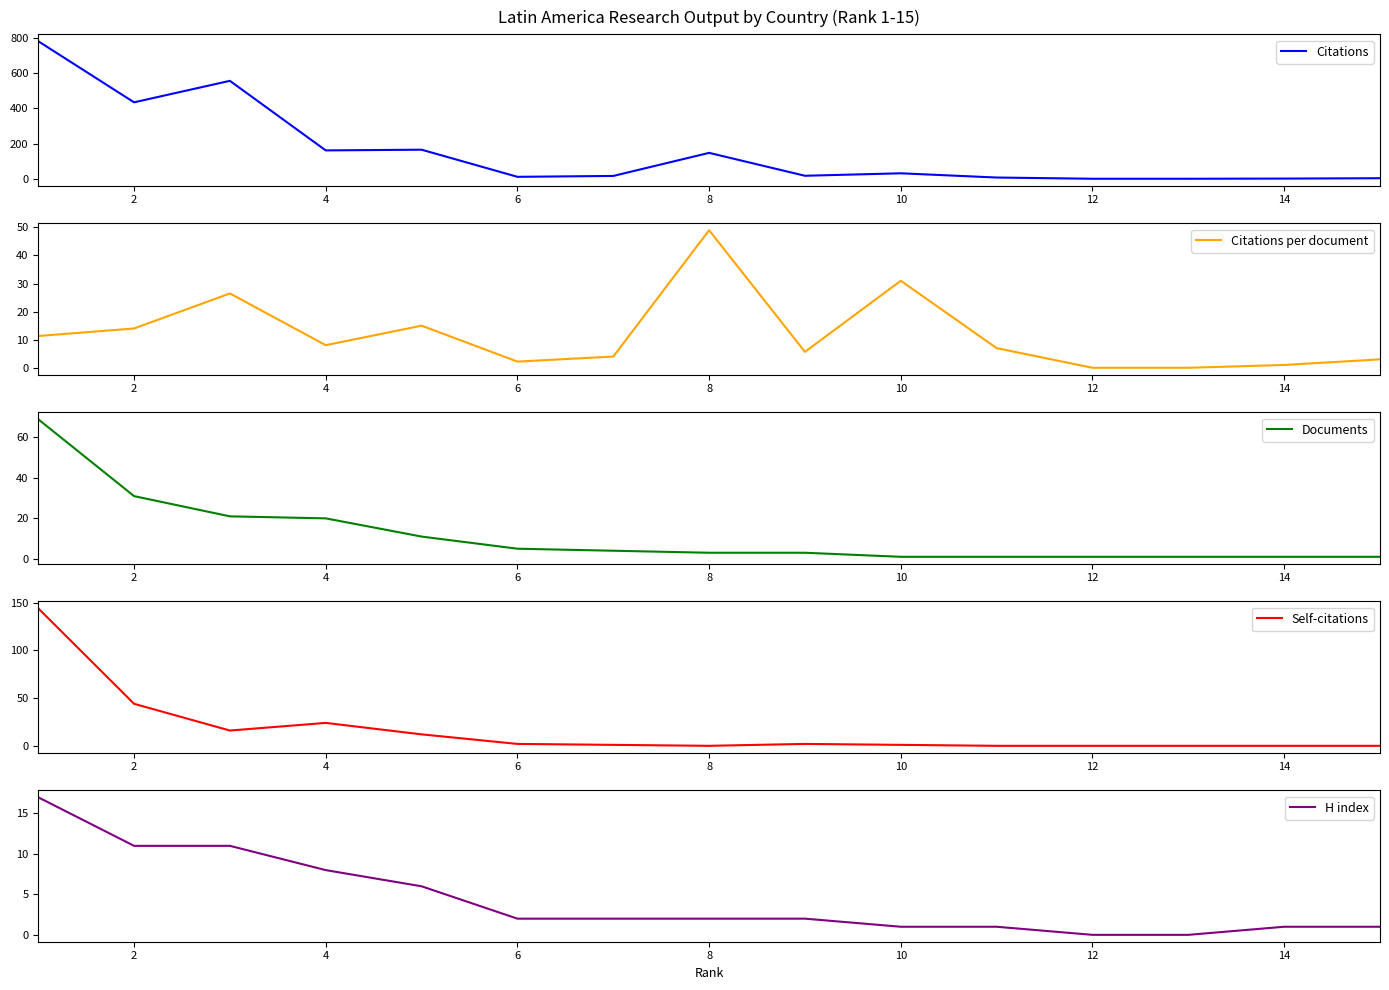

The H index series shows 0.3 at 10. True or false?

False